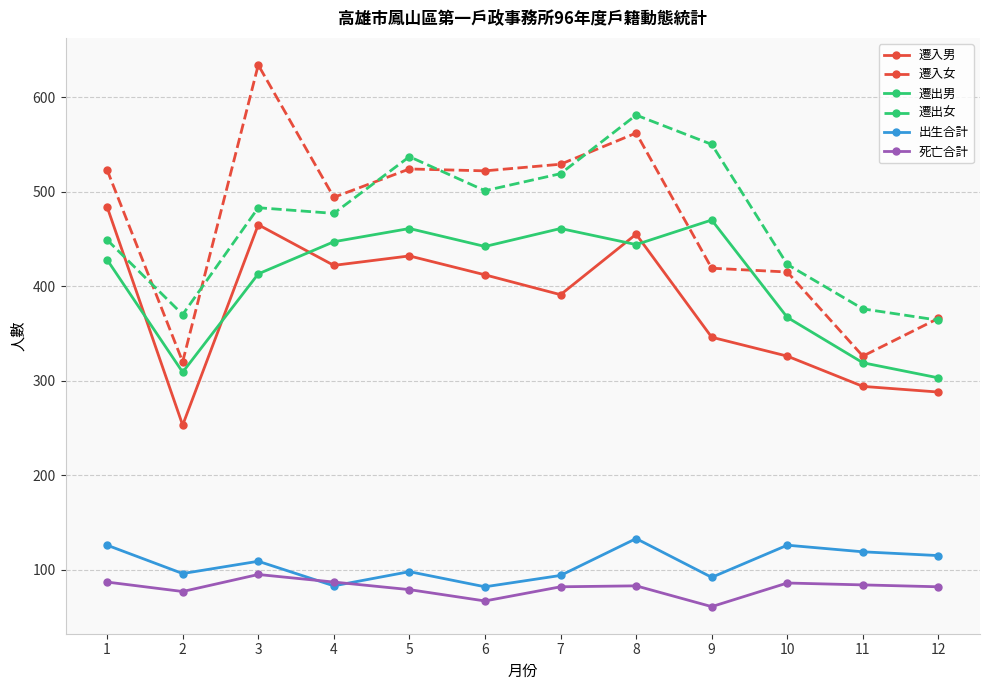

What is the maximum value shown in the chart?

634